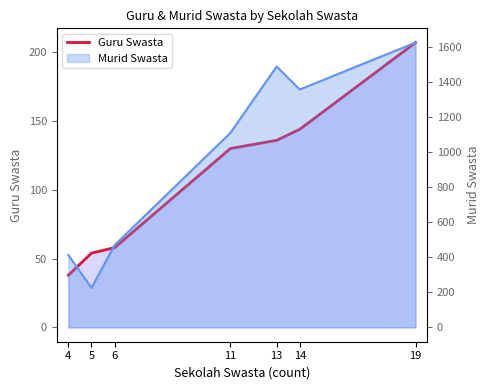

Rank the categories by value from highest to lowest.

19, 14, 13, 11, 6, 5, 4